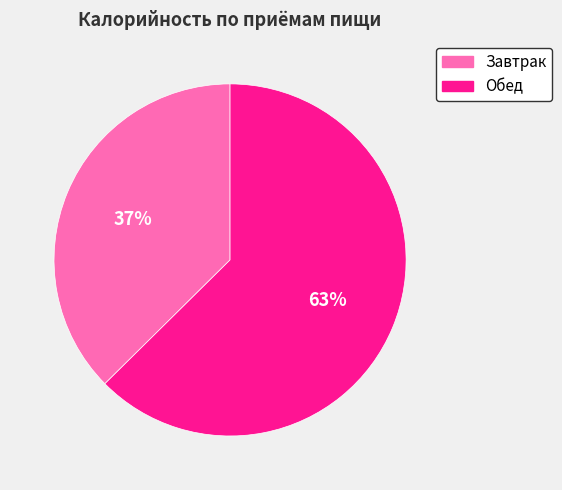

What is the ratio of the value at Обед to the value at Завтрак?

1.7